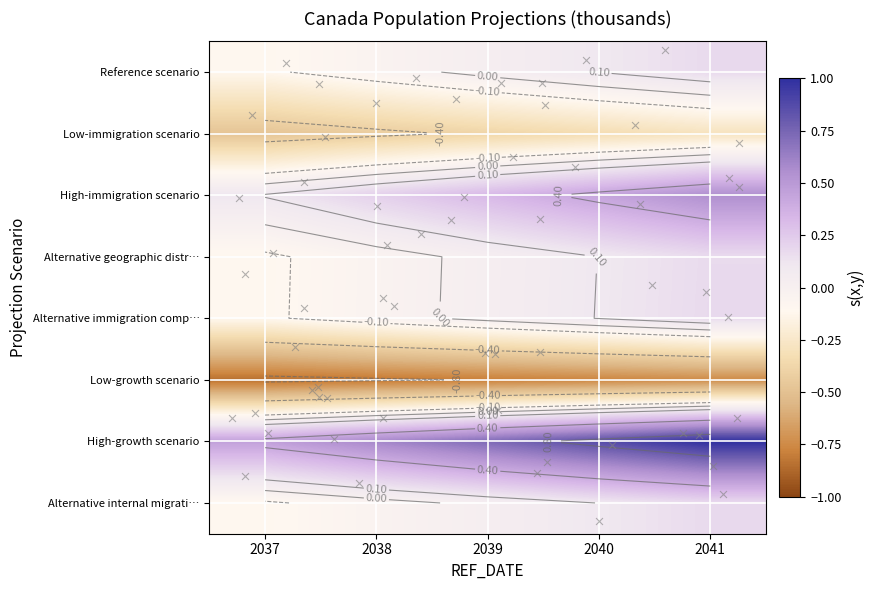

Between 2041 and 2038, which is larger?

2041